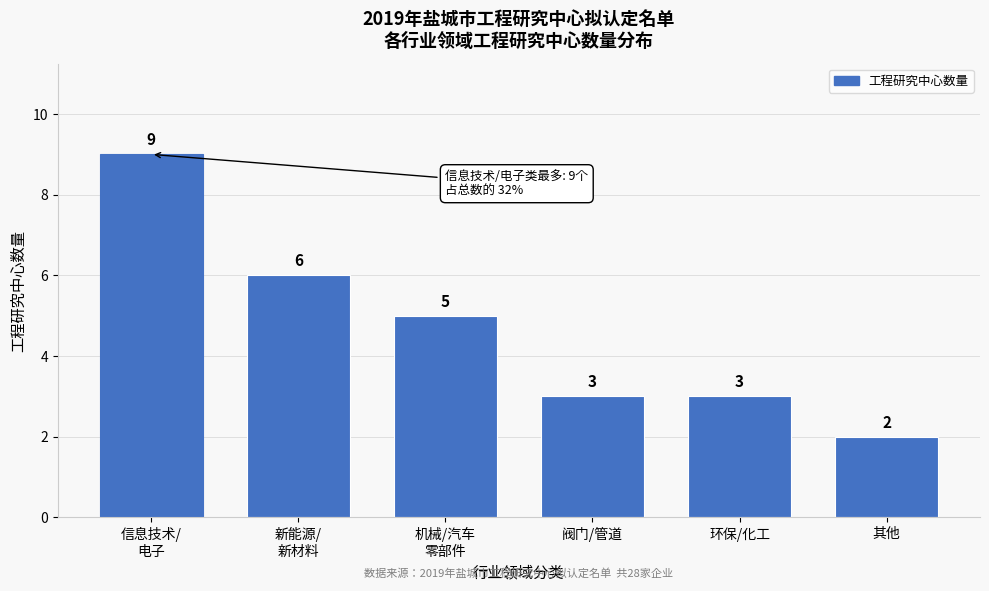

Reading left to right, extract all data points from this chart.

9	6	5	3	3	2